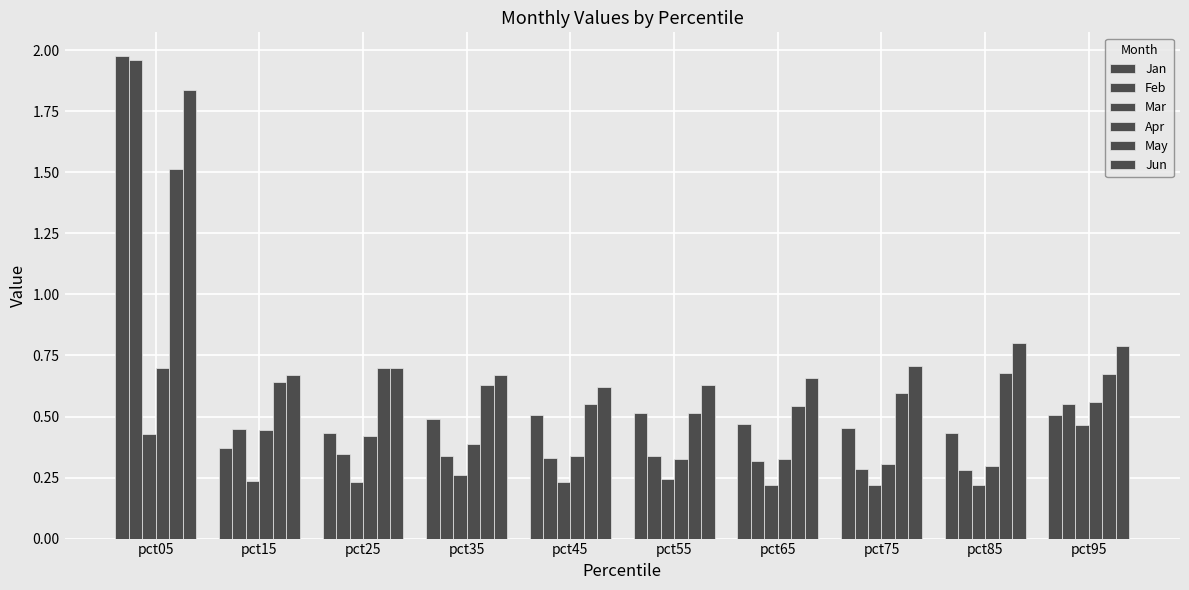

What is the greatest value displayed?

2.0